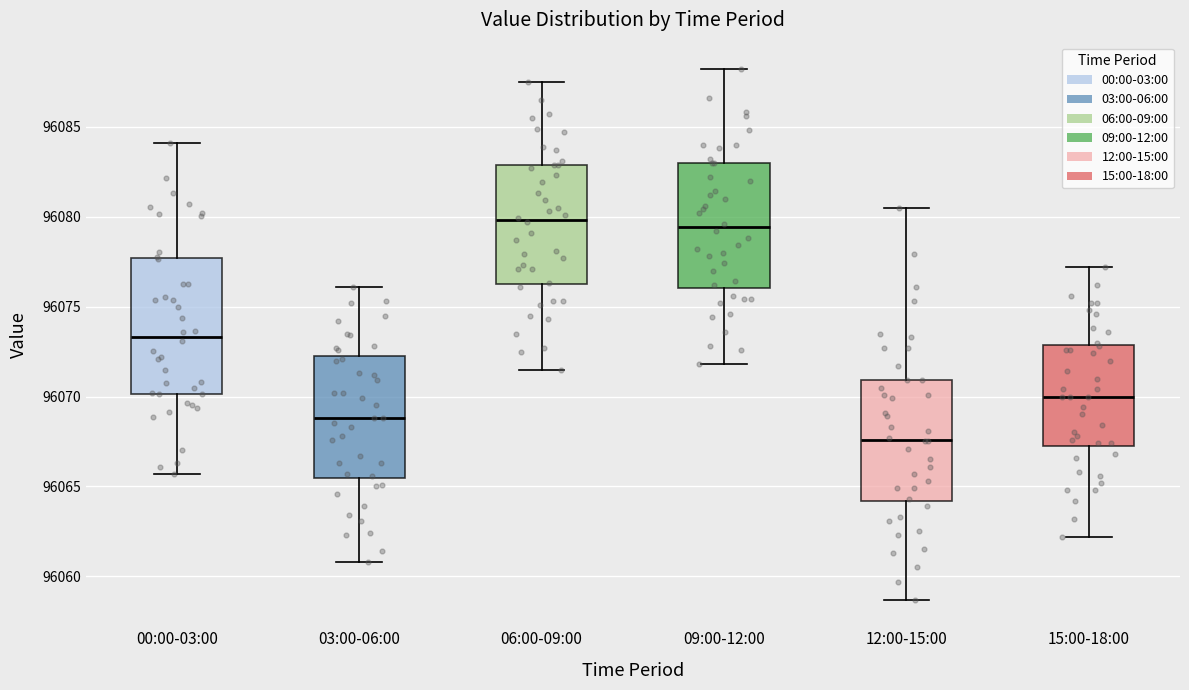

Reading left to right, read every box against the y-axis: the position of its median line, the range the box covers, and the ends of its whiskers. The values are not printed on the chart, so give them approximately, as read against the axis.

00:00-03:00: median 96073.5, box 96070.0 to 96077.5, whiskers 96065.5 to 96084.0
03:00-06:00: median 96069.0, box 96065.5 to 96072.0, whiskers 96061.0 to 96076.0
06:00-09:00: median 96080.0, box 96076.5 to 96083.0, whiskers 96071.5 to 96087.5
09:00-12:00: median 96079.5, box 96076.0 to 96083.0, whiskers 96072.0 to 96088.0
12:00-15:00: median 96067.5, box 96064.0 to 96071.0, whiskers 96058.5 to 96080.5
15:00-18:00: median 96070.0, box 96067.5 to 96073.0, whiskers 96062.0 to 96077.0